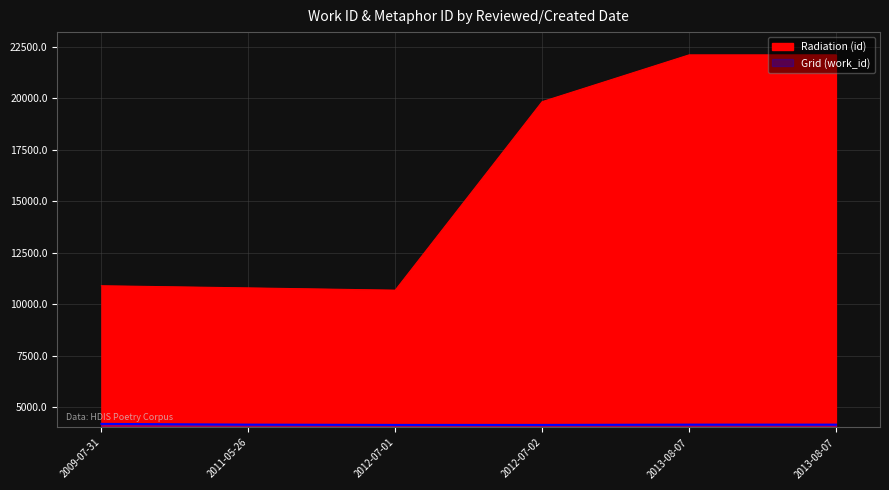

True or false: Grid (work_id) and Radiation (id) cross at least once.

False